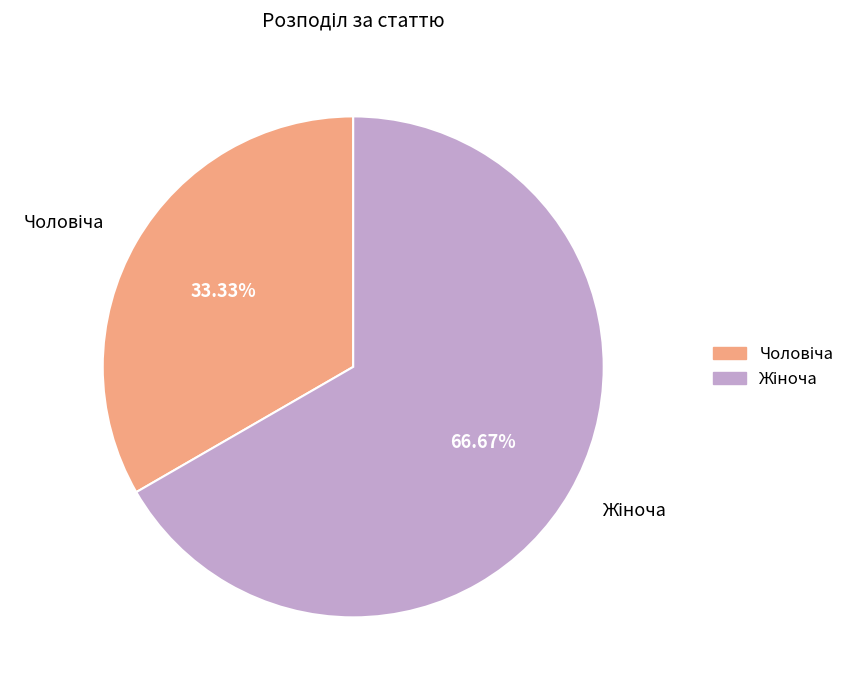

Does any single category account for the majority?

Yes